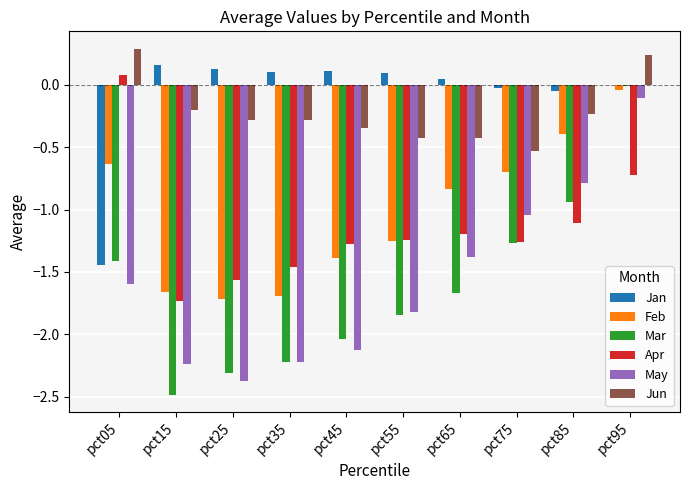

Is the value of May at pct95 greater than the value of Apr at pct85?

Yes